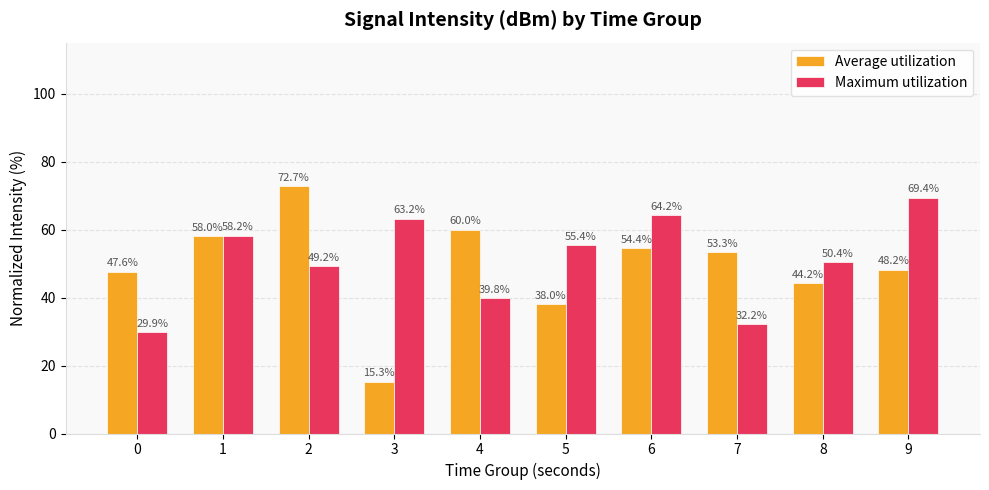

List the series in order of their overall mean, highest first.

Maximum utilization, Average utilization